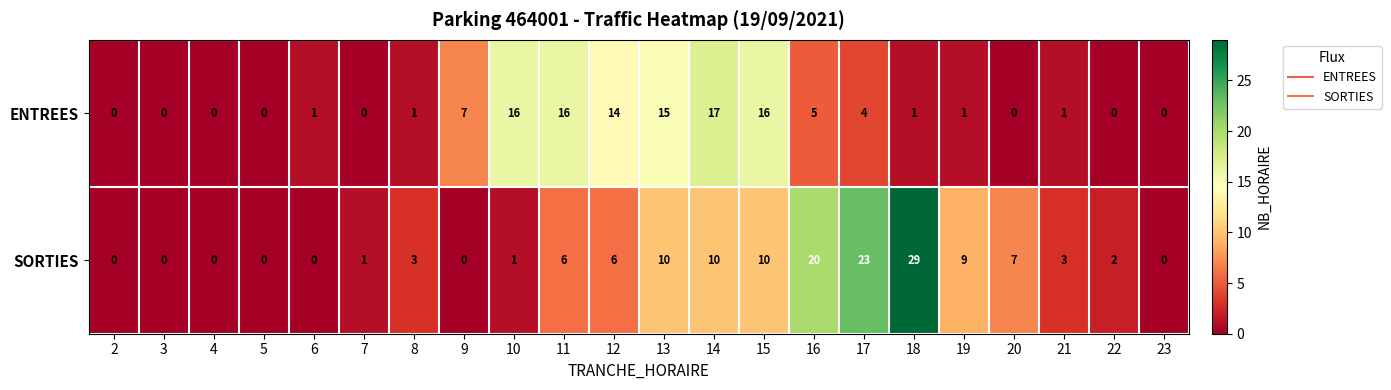

What is the maximum value for SORTIES?

29